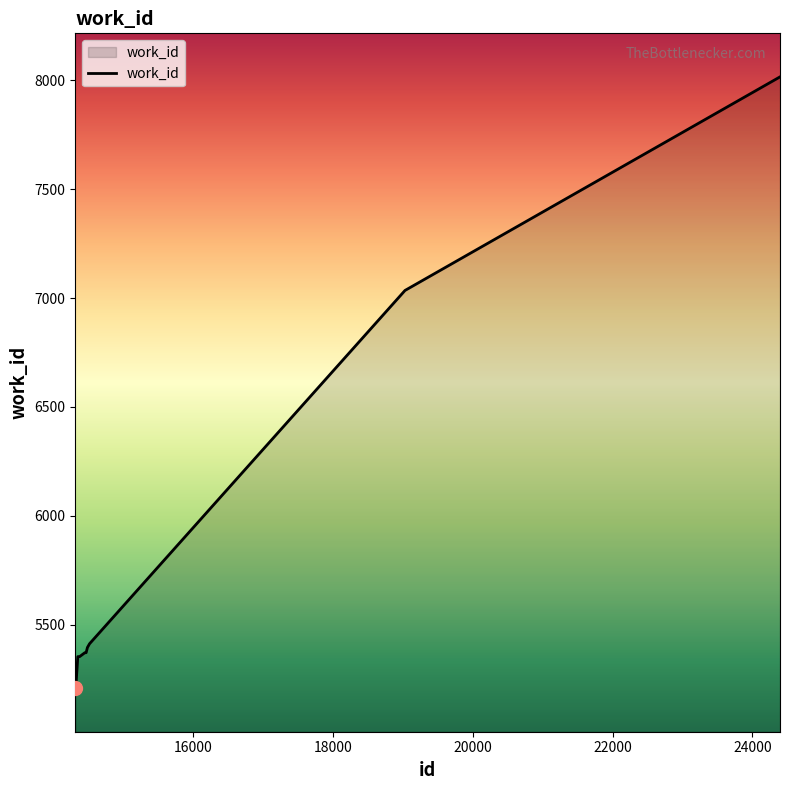

What is the greatest value displayed?

8016